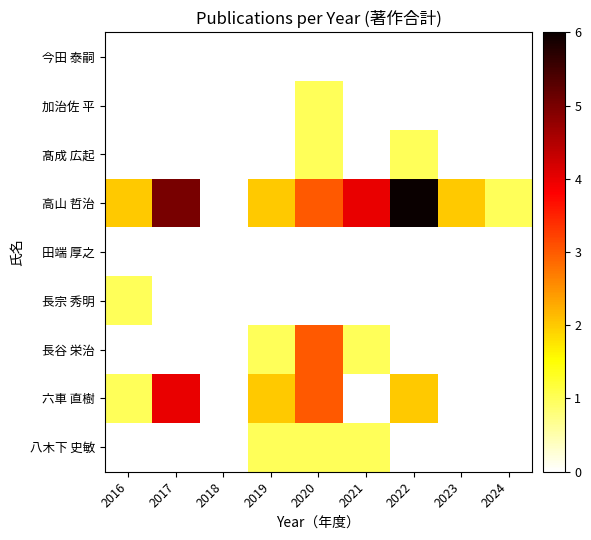

What is the difference between the highest and lowest values at 2024?

1